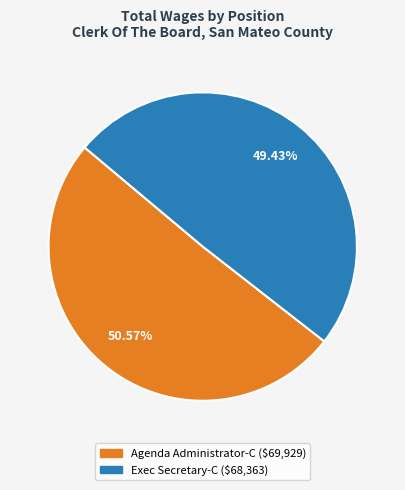

How many slices are in this pie chart?

2